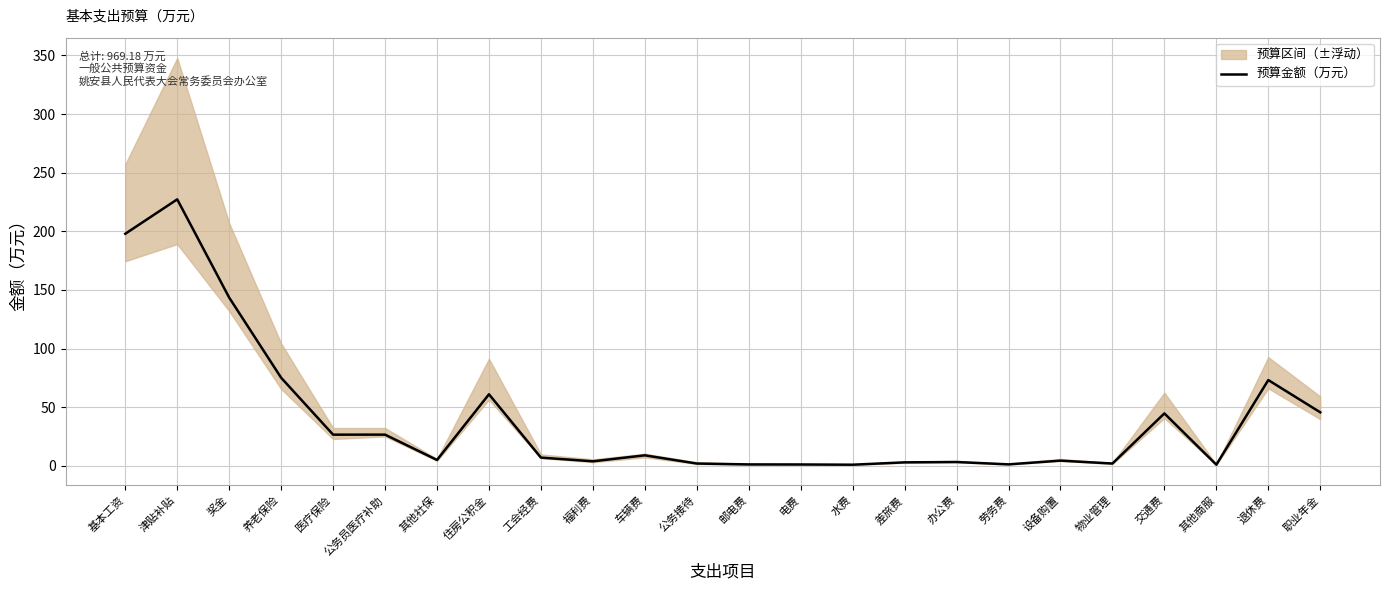

Where is the first local minimum?

医疗保险